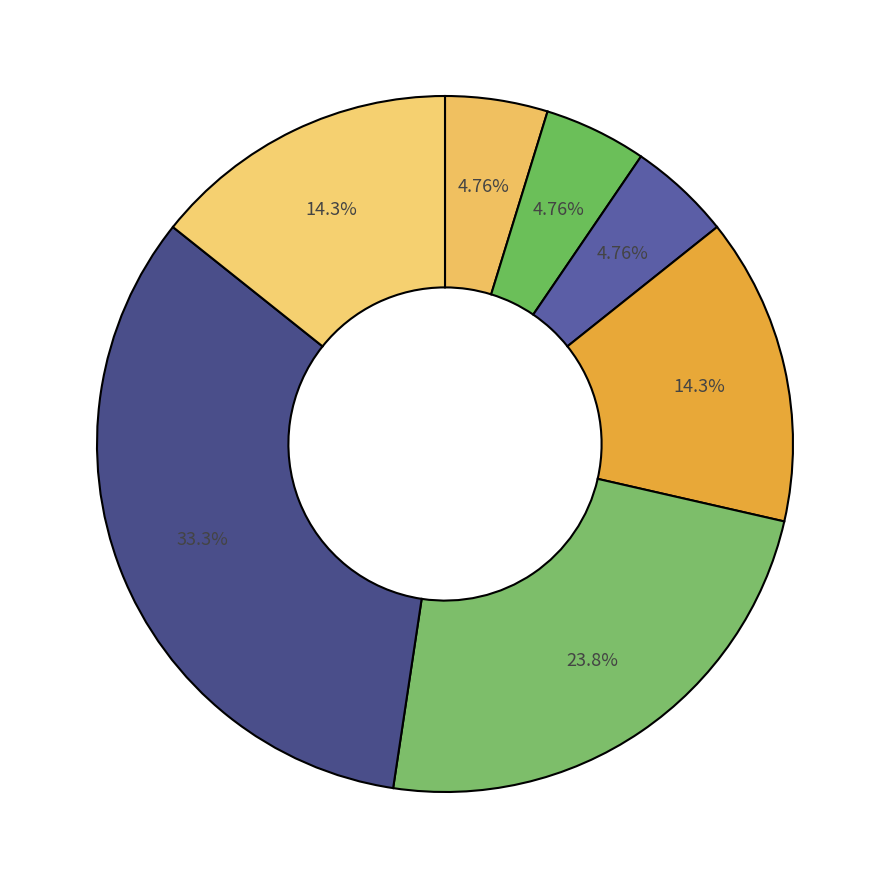

Count the number of slices in the pie.

7